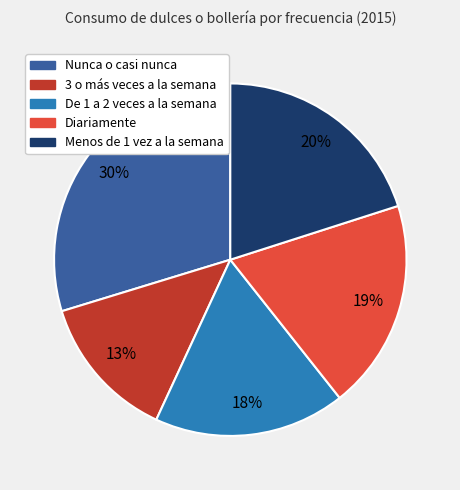

Does any single category account for the majority?

No